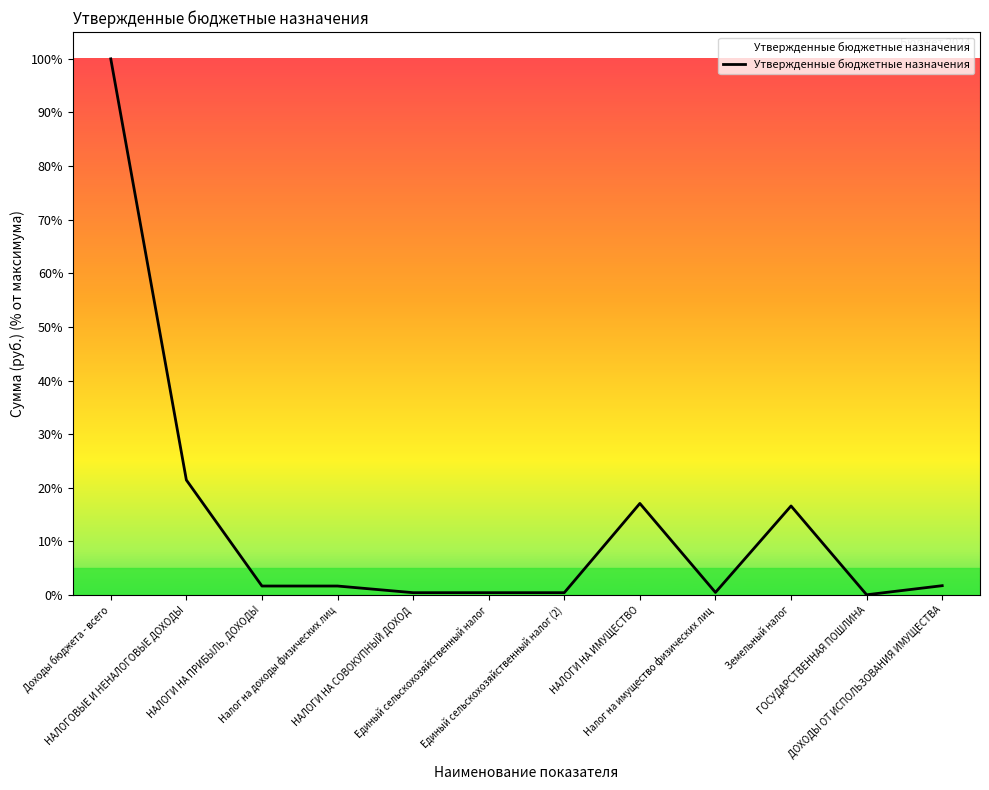

What is the difference between the maximum and minimum values?

100.0